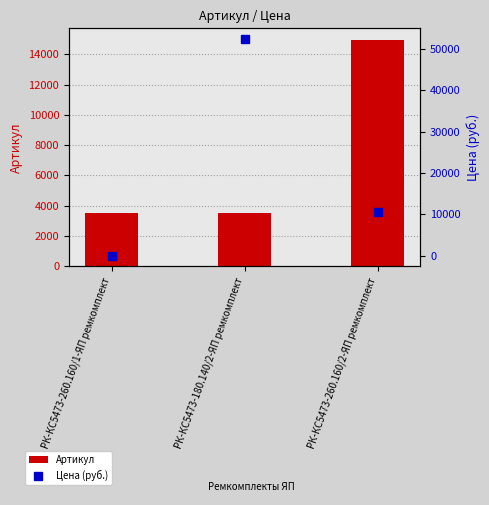

Where is Цена (руб.) nearest to the value 26187?

РК-КС5473-260.160/2-ЯП ремкомплект